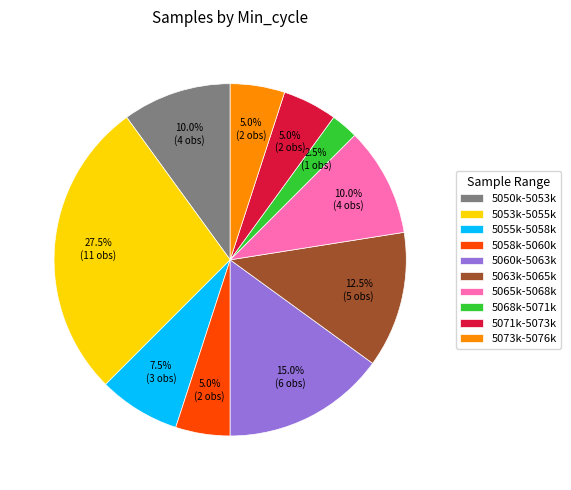

What portion of the pie excludes 5063k-5065k?

87.5%